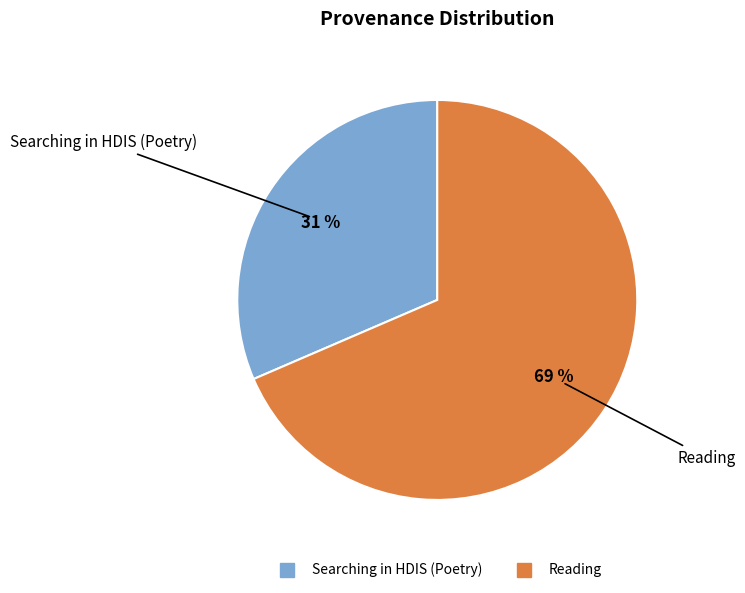

The Reading slice represents 69% of the pie. True or false?

True